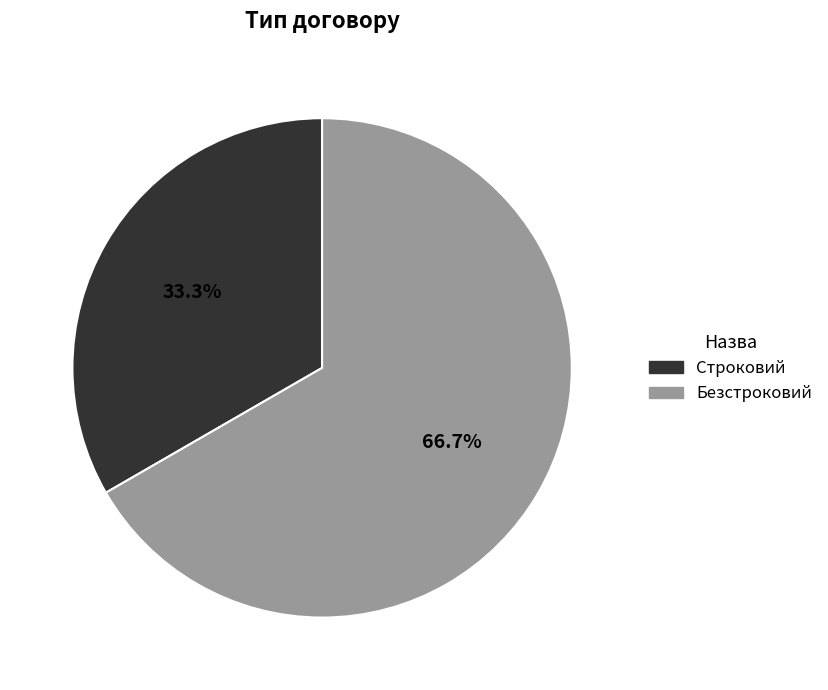

To the nearest percent, what portion does Строковий represent?

33%